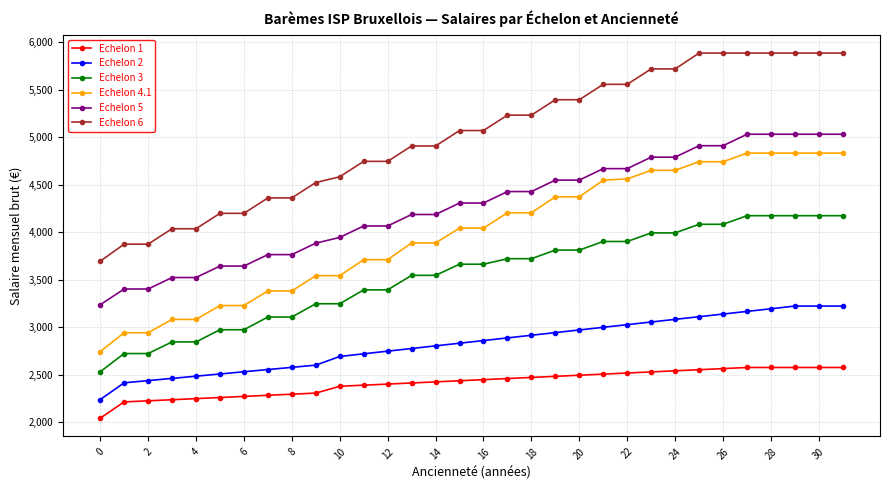

What is the average value of the Echelon 4.1 series?

3988.4